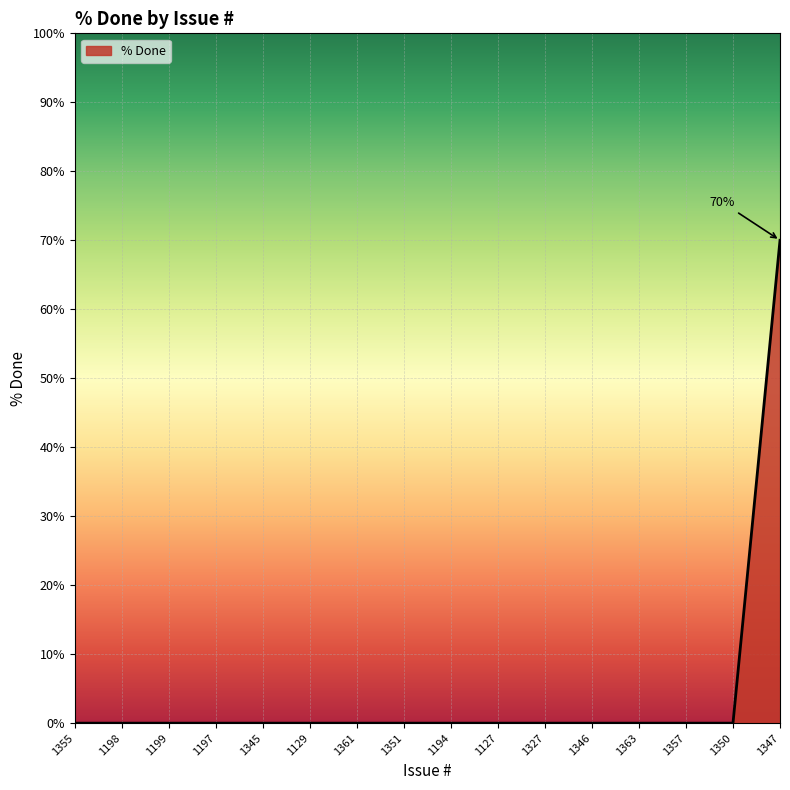

What position from the left is 1129?

6